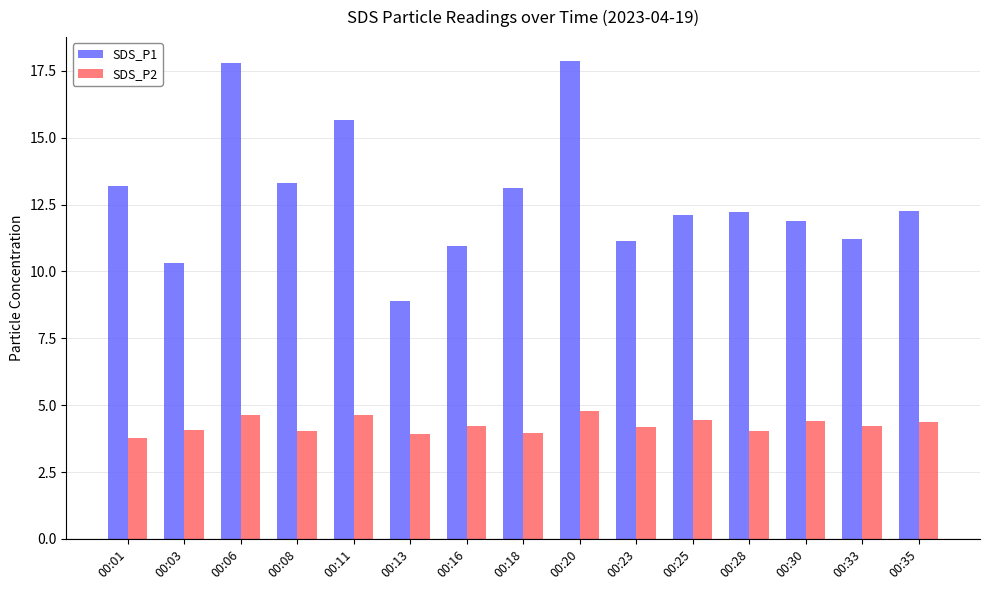

At 00:30, list the series in order from smallest to largest.

SDS_P2, SDS_P1